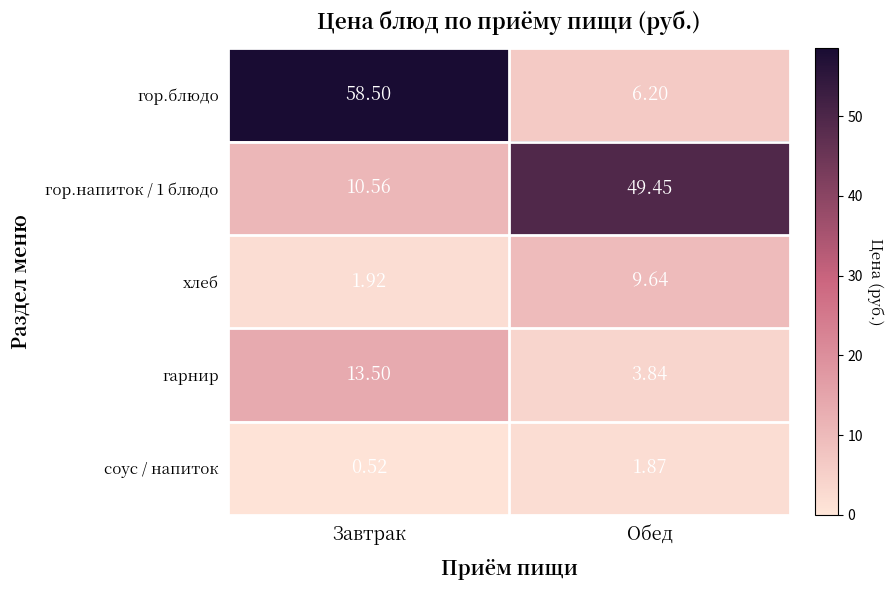

Rank the categories by хлеб value from lowest to highest.

Завтрак, Обед